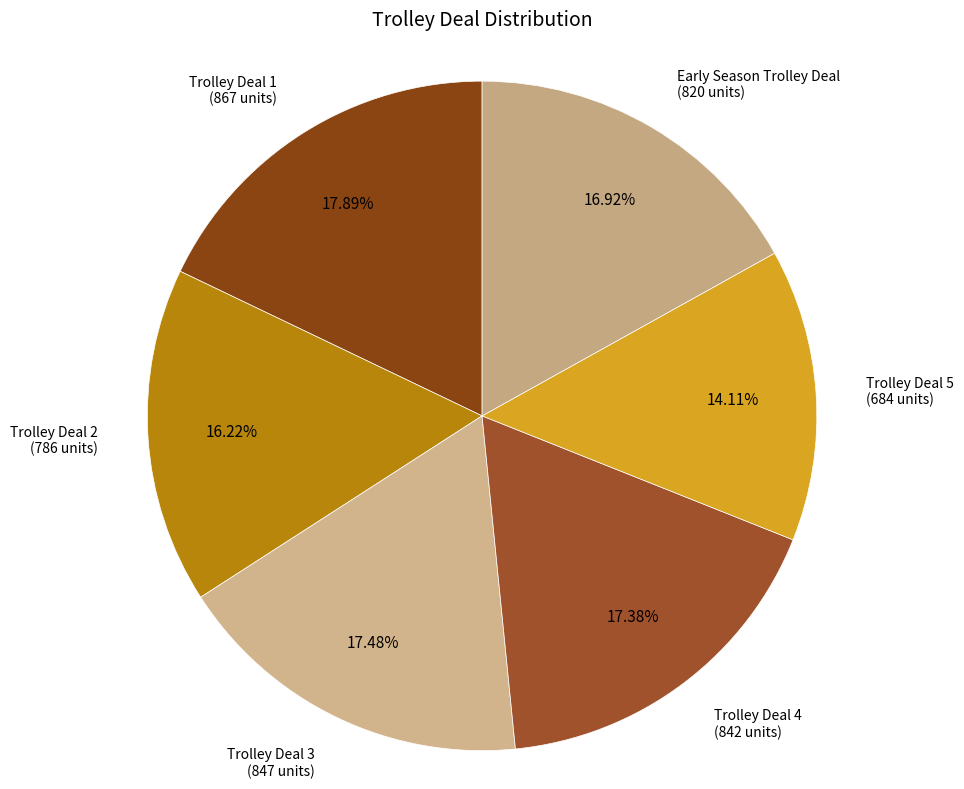

Count the number of slices in the pie.

6